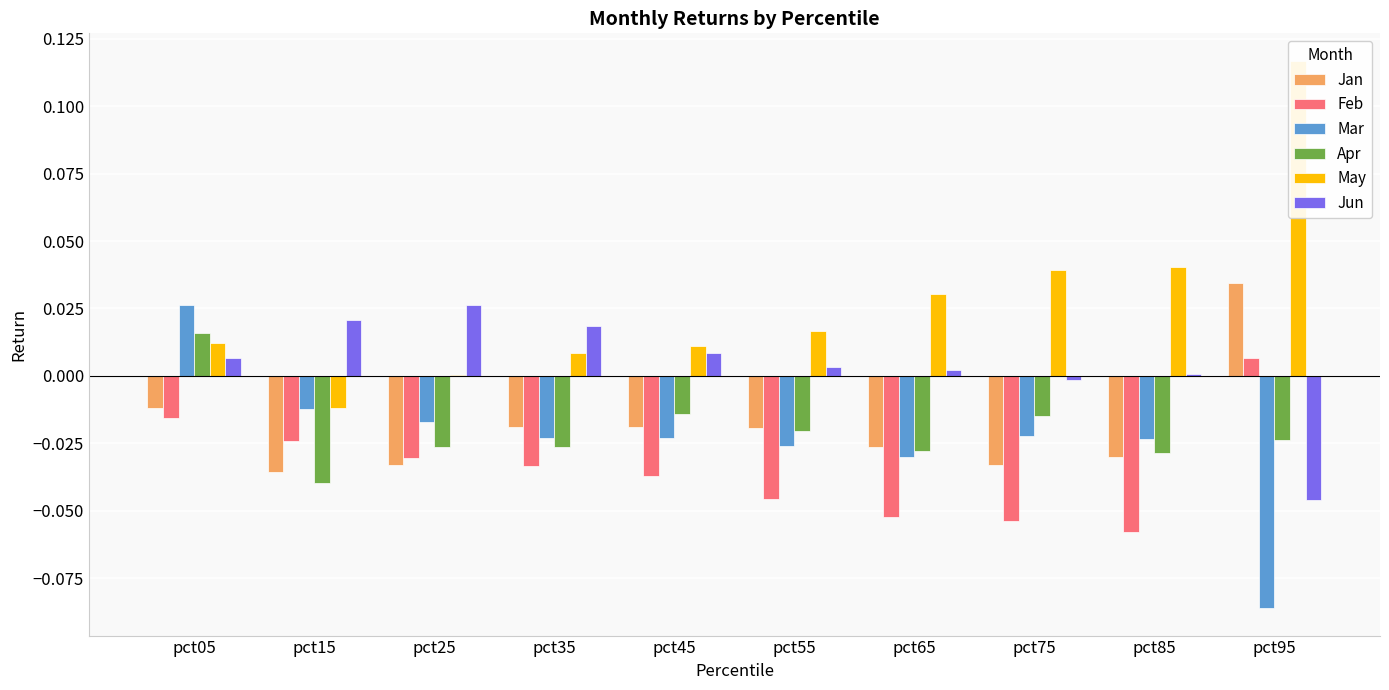

How many groups of bars are there?

10